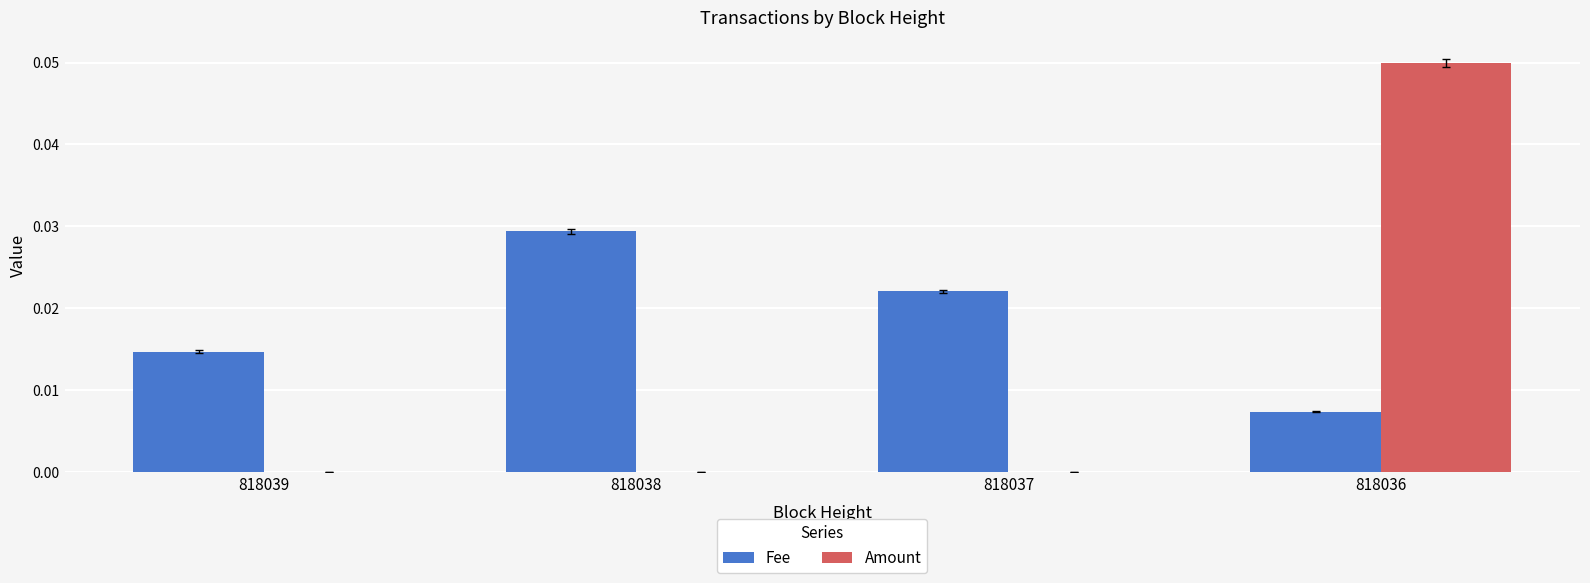

How many groups of bars are there?

4